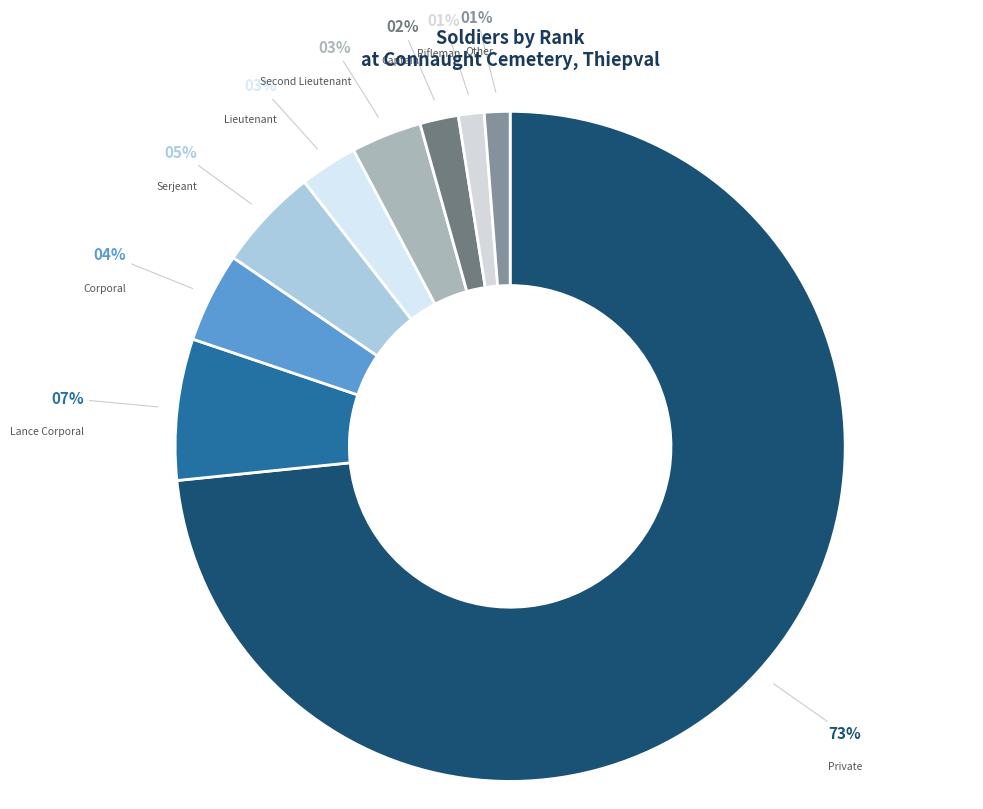

To the nearest percent, what percentage of the pie is Other?

1%